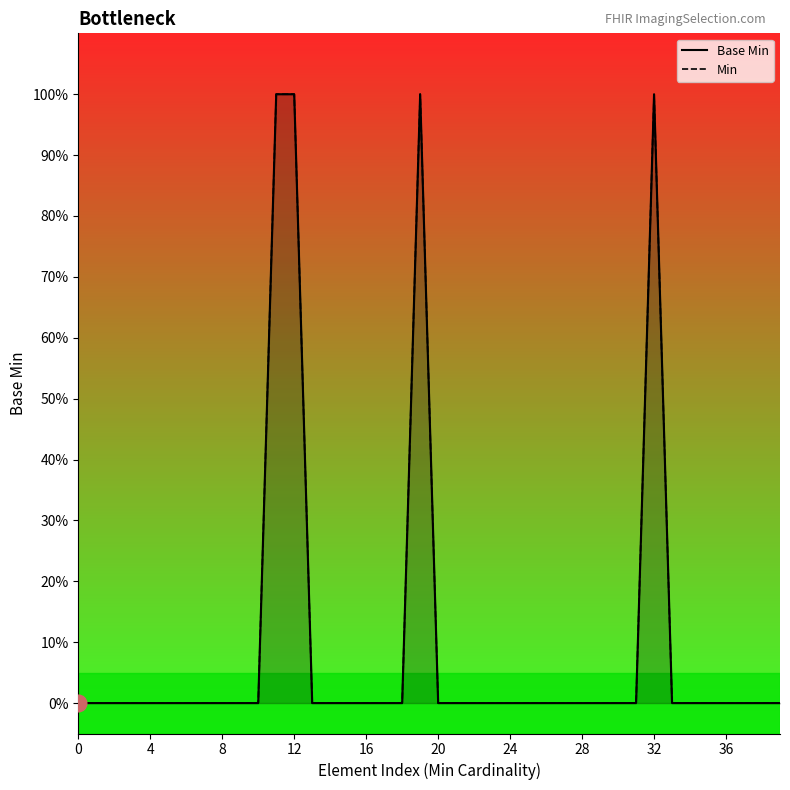

True or false: Base Min and Min cross at least once.

False